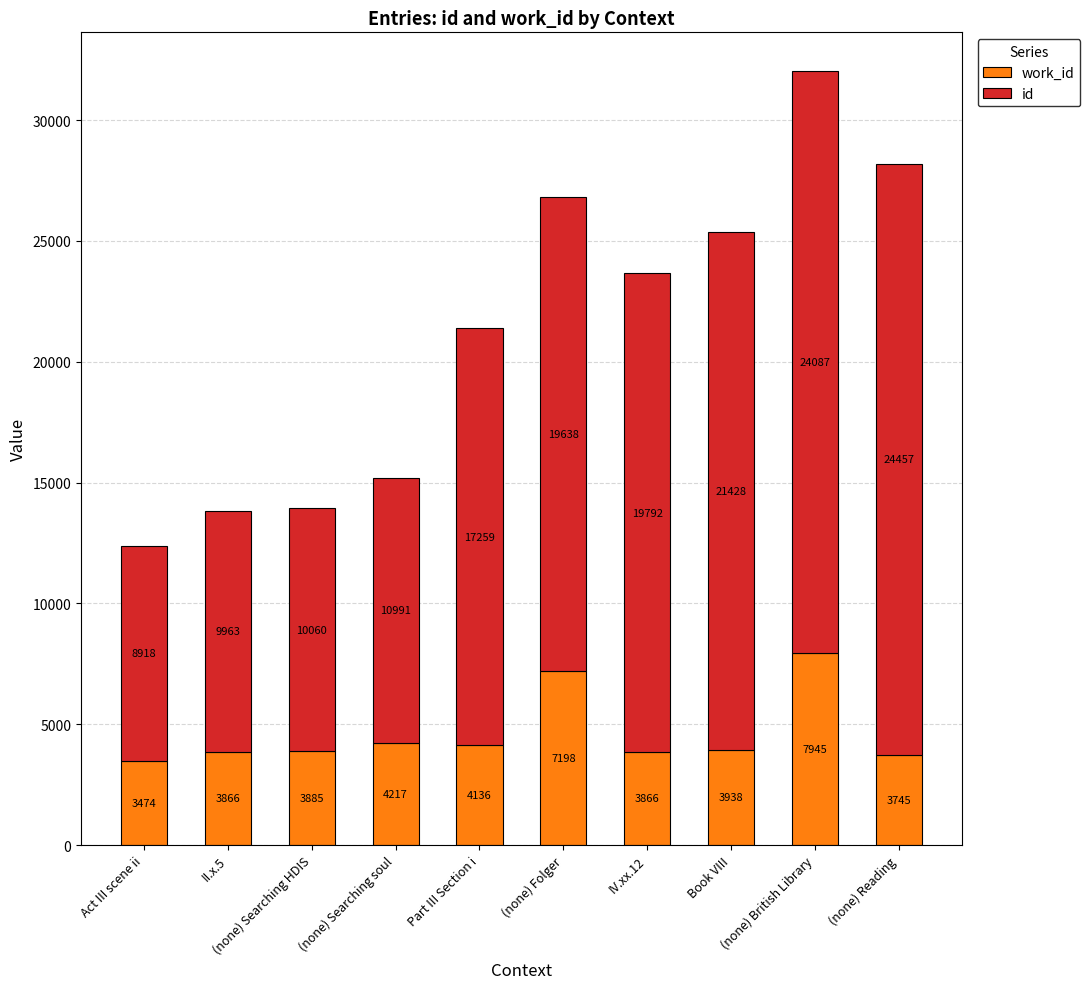

At which category is the sum across all series the highest?

(none) British Library